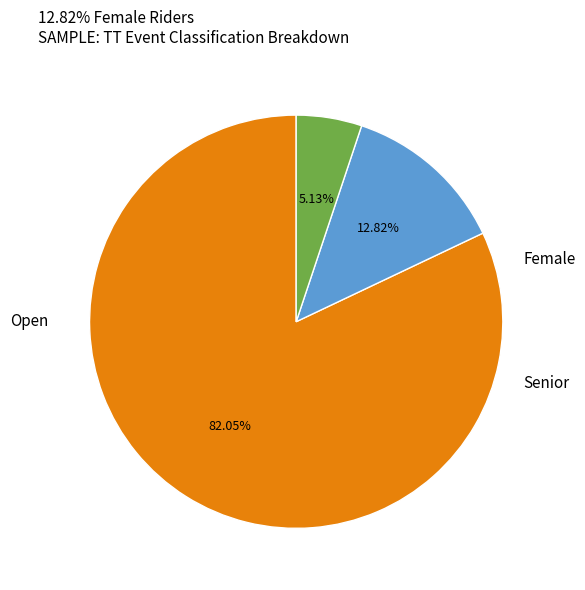

What is the total percentage of Open and Female?

94.9%